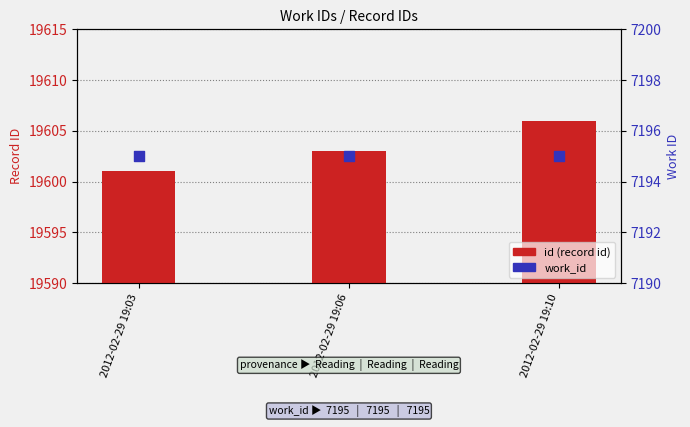

Is the value of work_id at 2012-02-29 19:06 greater than the value of id (record id) at 2012-02-29 19:10?

No